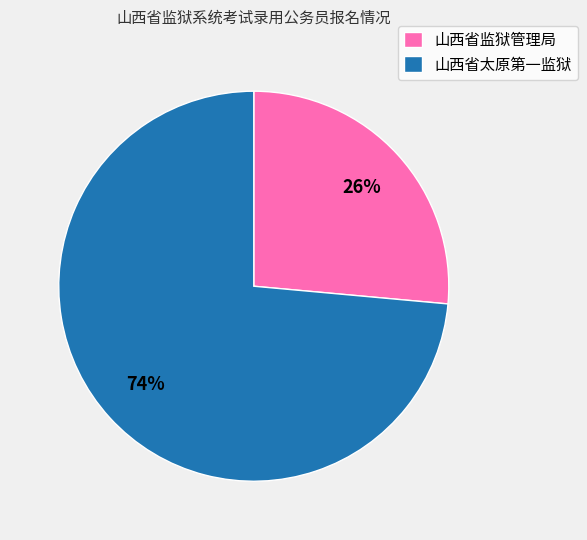

Is the sum of 山西省监狱管理局 and 山西省太原第一监狱 greater than half?

Yes